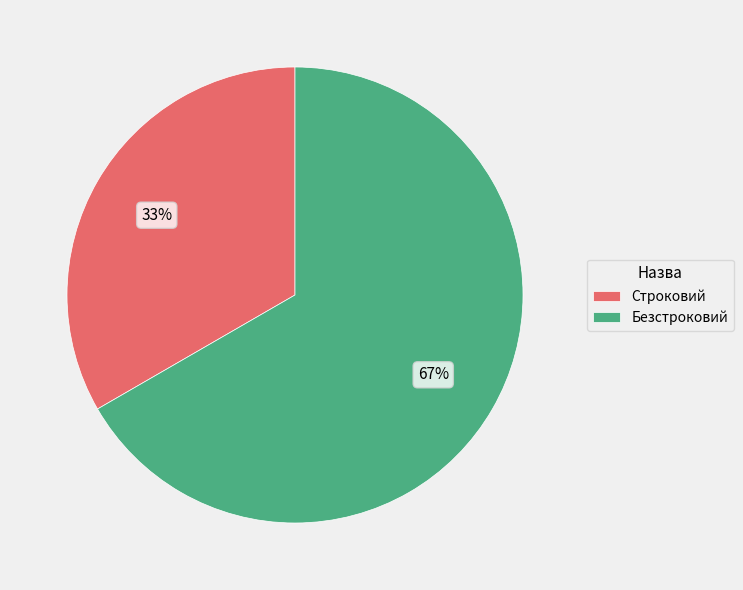

To the nearest percent, what percentage of the pie is Строковий?

33%